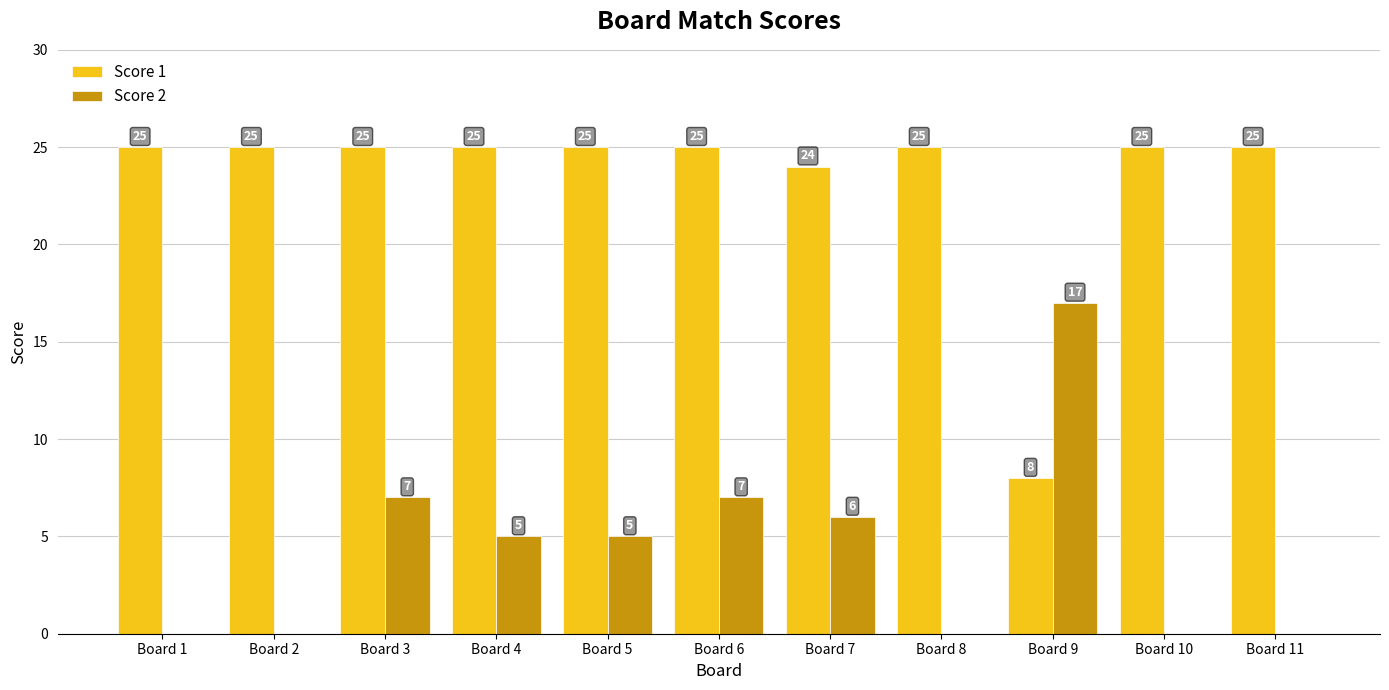

What is the spread (max minus min) of values at Board 2?

25